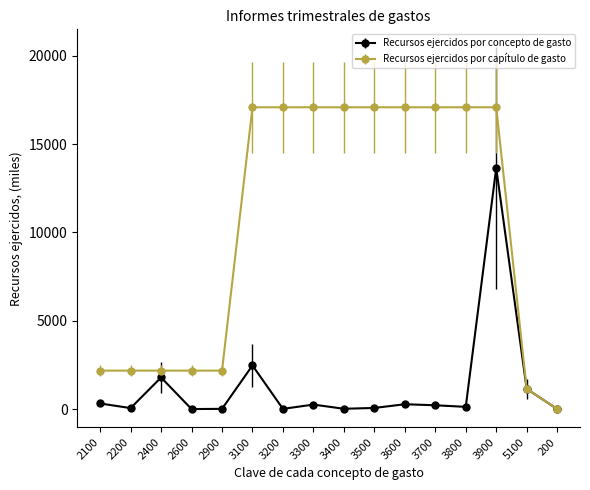

Rank the series at 2600 from lowest to highest value.

Recursos ejercidos por concepto de gasto, Recursos ejercidos por capítulo de gasto